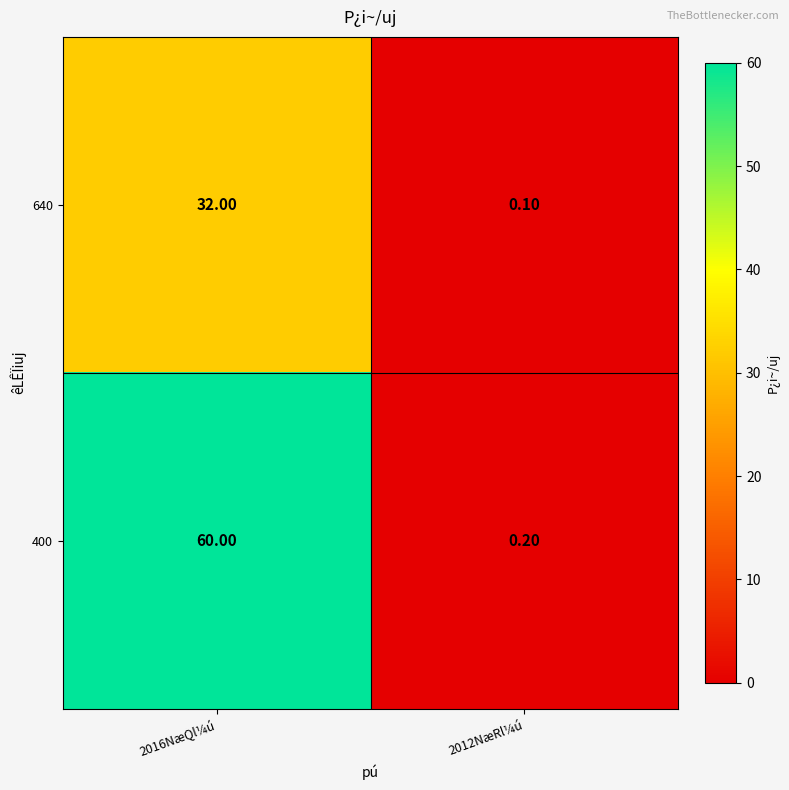

Rank the series at 2016NæQl¼ú from lowest to highest value.

640, 400